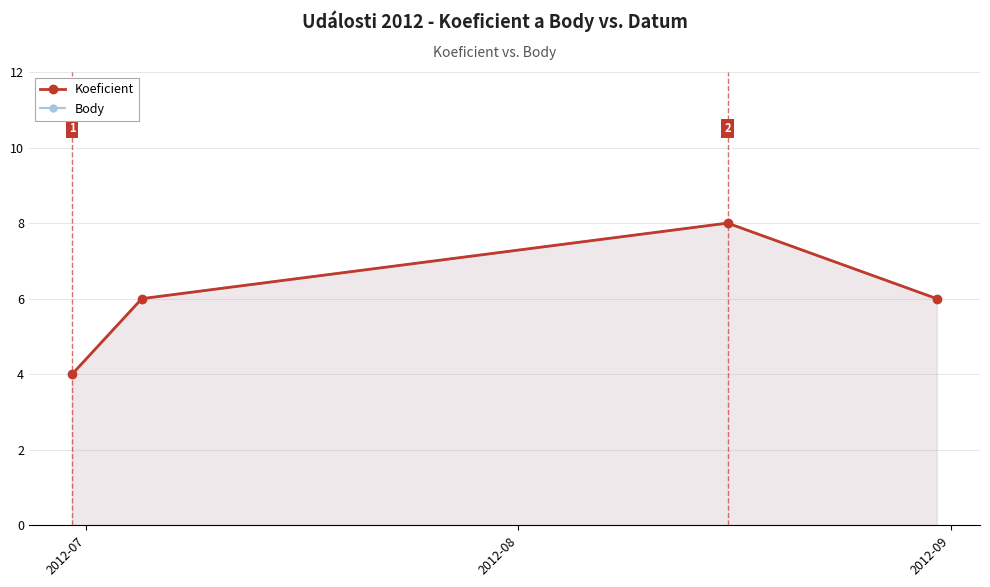

Which has a higher value, 2012-07 or 2012-08?

2012-08